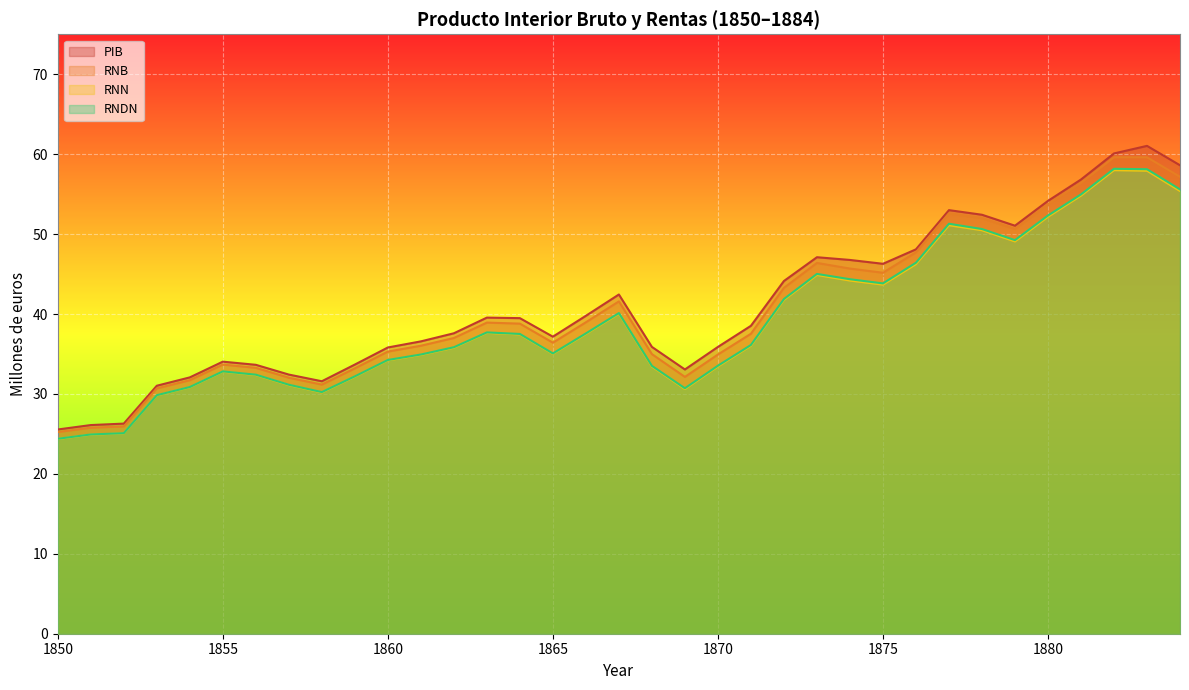

Between 1863 and 1882, which series saw the biggest shift?

RNB